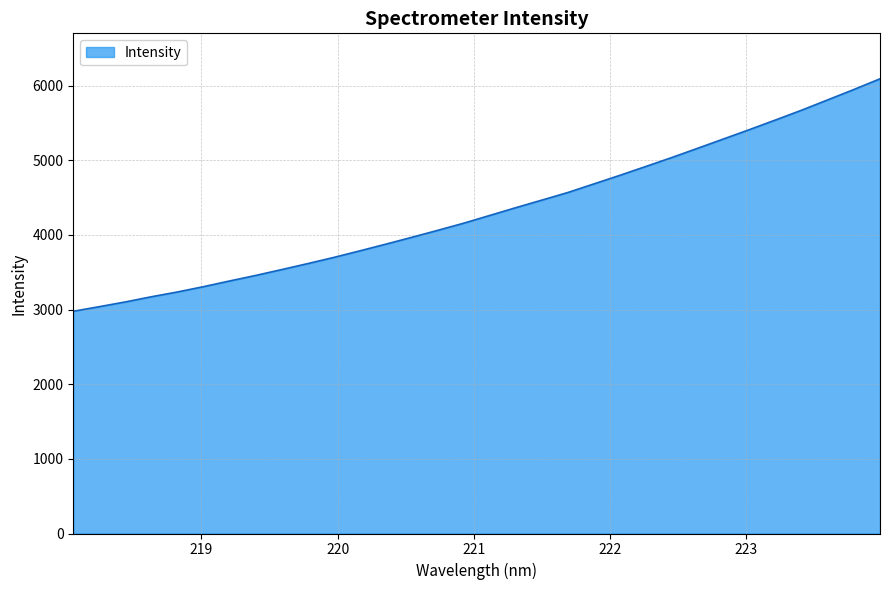

What is the minimum value shown in the chart?

2977.9